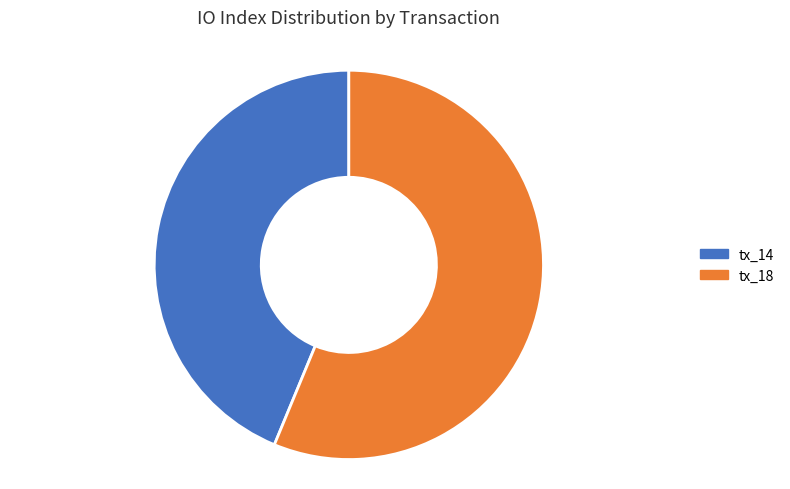

Rank the categories by value from highest to lowest.

tx_18, tx_14